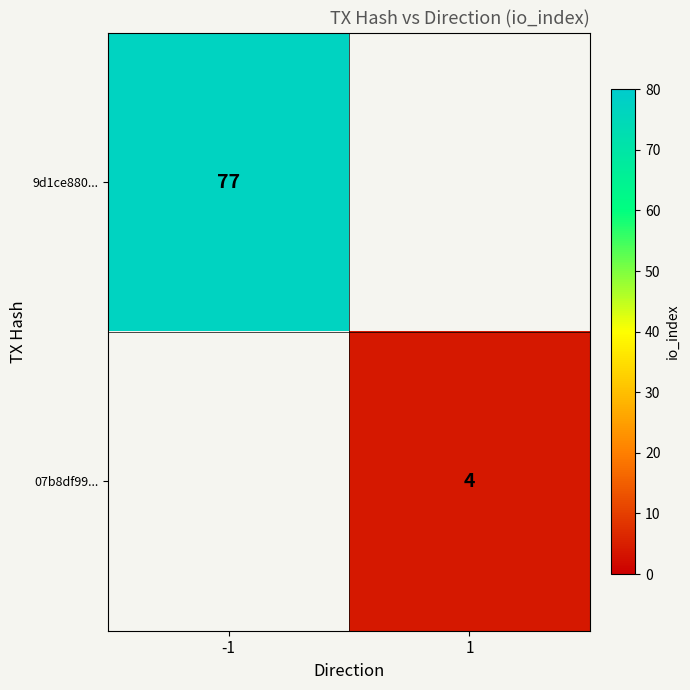

The 9d1ce880... series shows 77 at -1. True or false?

True